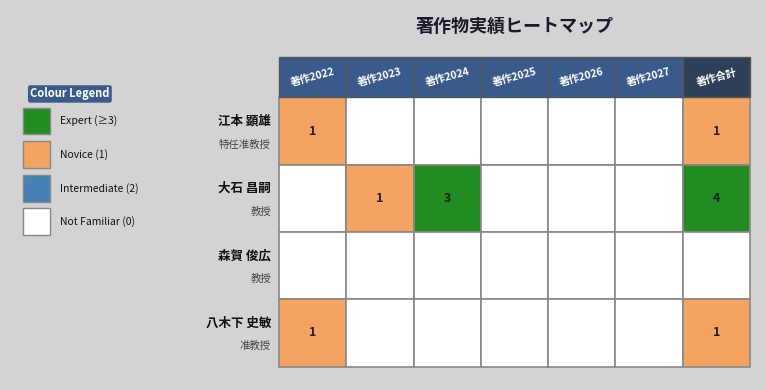

Between 大石 昌嗣 and 森賀 俊広, which series saw the biggest shift?

著作合計